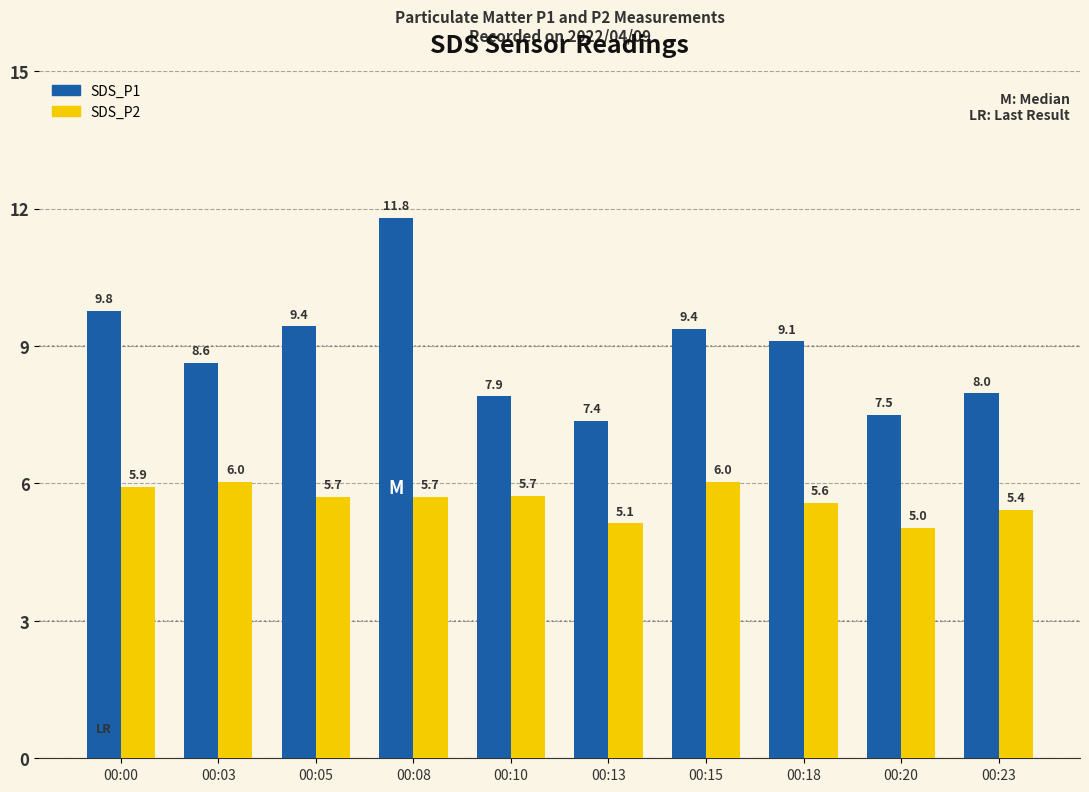

The value of SDS_P1 at 00:08 is 5.9. True or false?

False